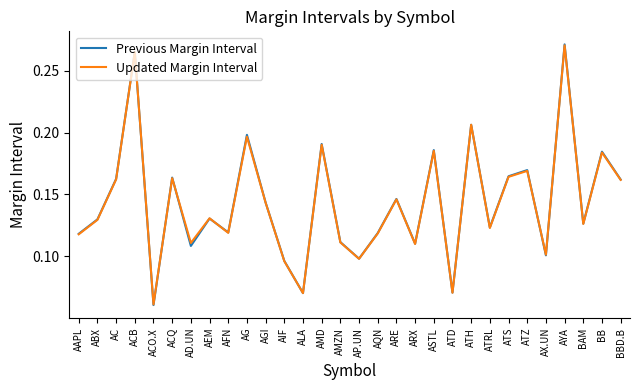

Which category has the lowest value across all series?

ACO.X